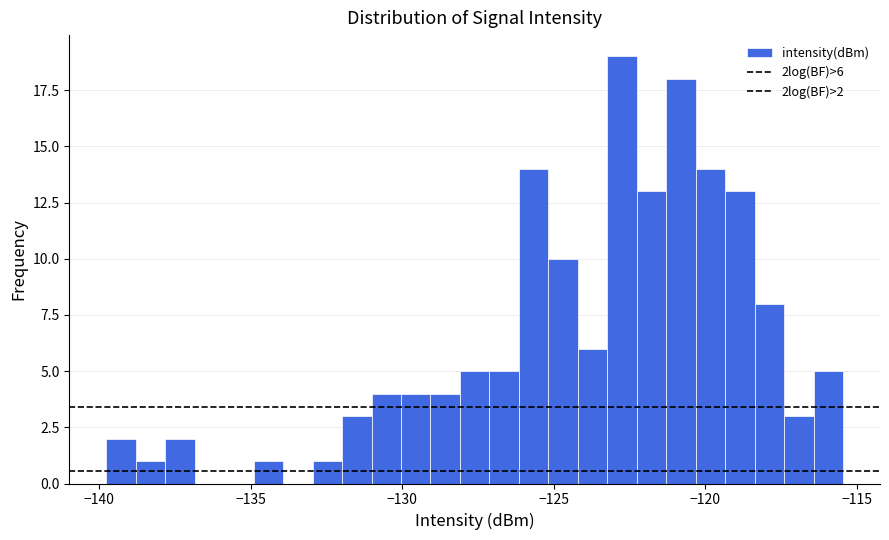

Read against the x-axis, roughly where is the centre of the tallest bar?

-122.5